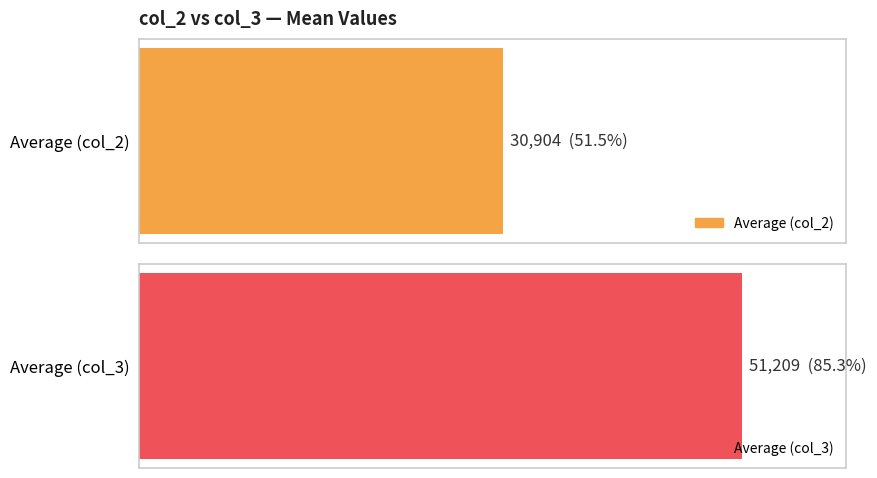

How many distinct data groups are displayed?

2